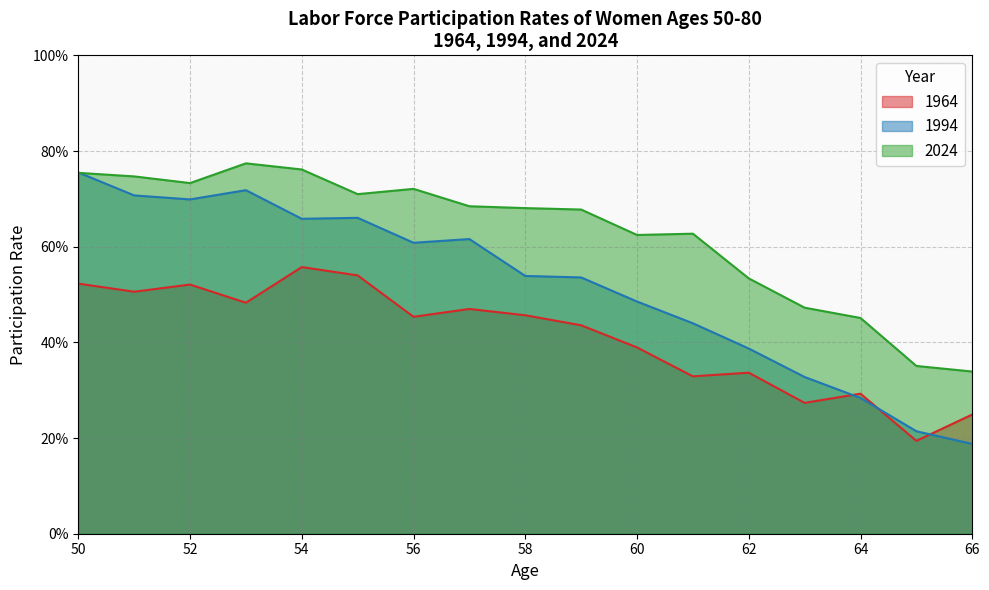

How many interior local valleys does the 1994 series have?

3